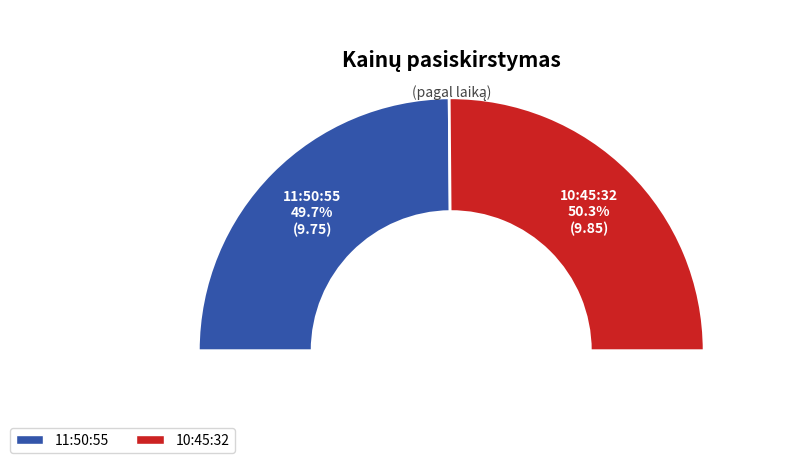

Approximately how many times larger is the value at 11:50:55 compared to 10:45:32?

1.0